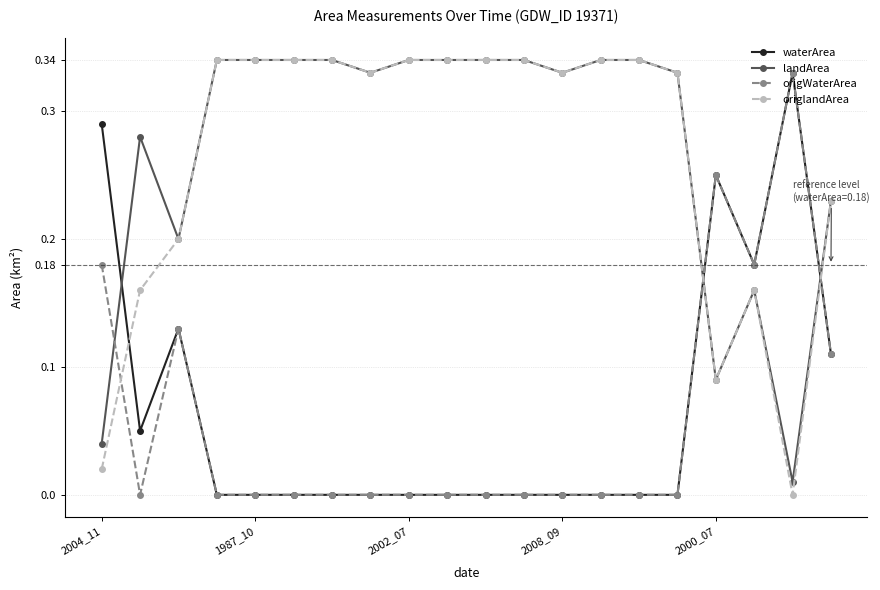

How many intersections are there between origlandArea and waterArea?

3